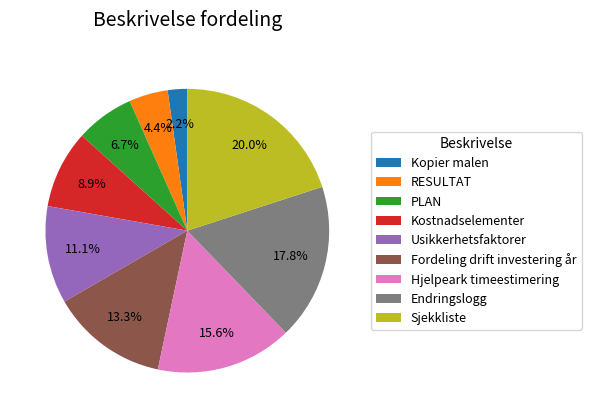

What percentage is NOT represented by Fordeling drift investering år?

86.7%